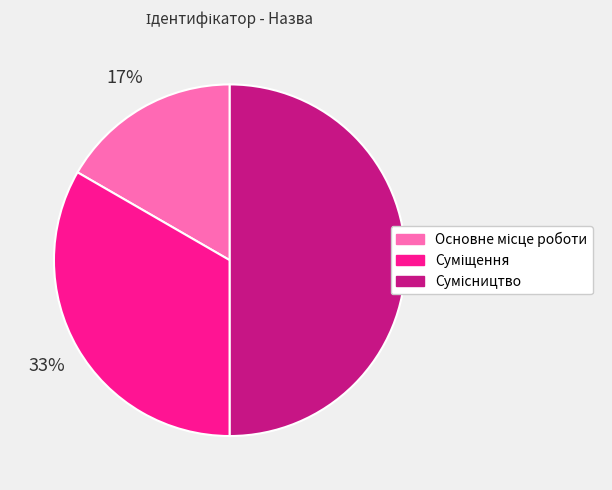

To the nearest percent, what is the average slice percentage?

33%